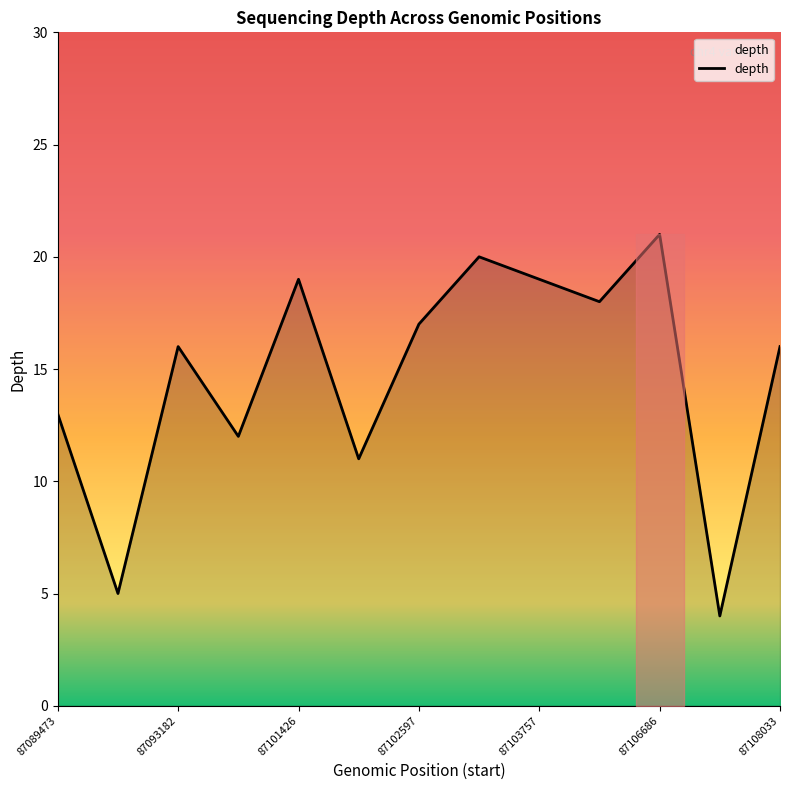

What is the maximum value shown in the chart?

21